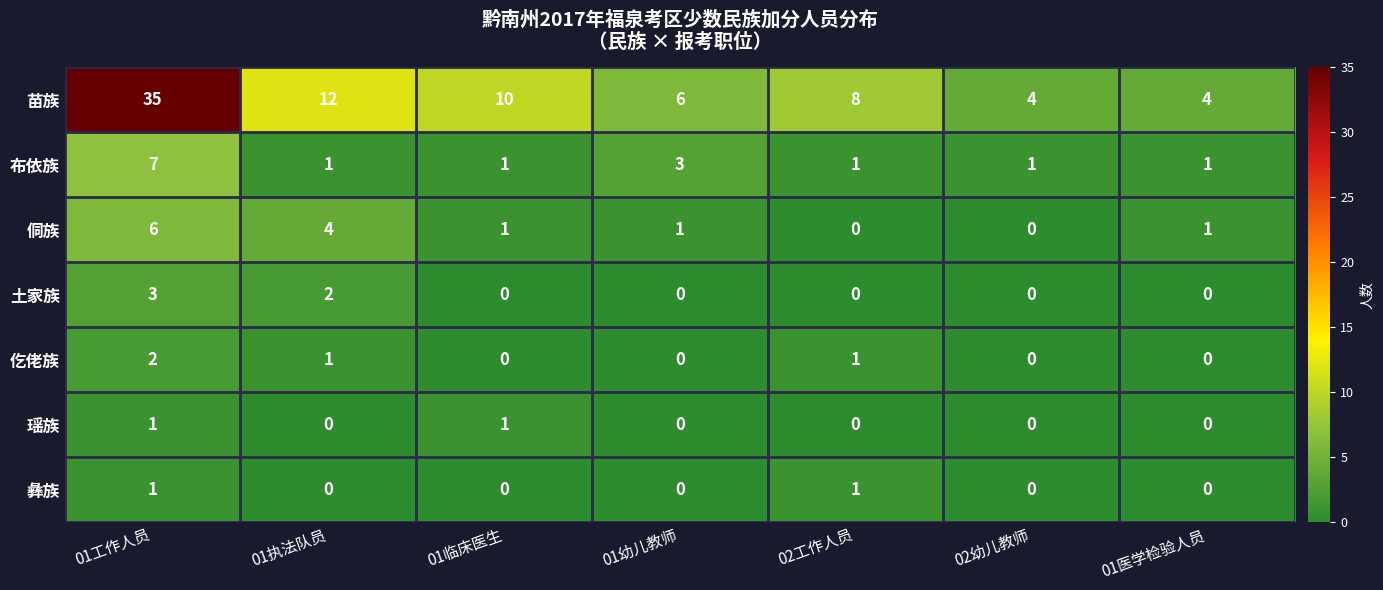

What is the sum of all 仡佬族 values?

4